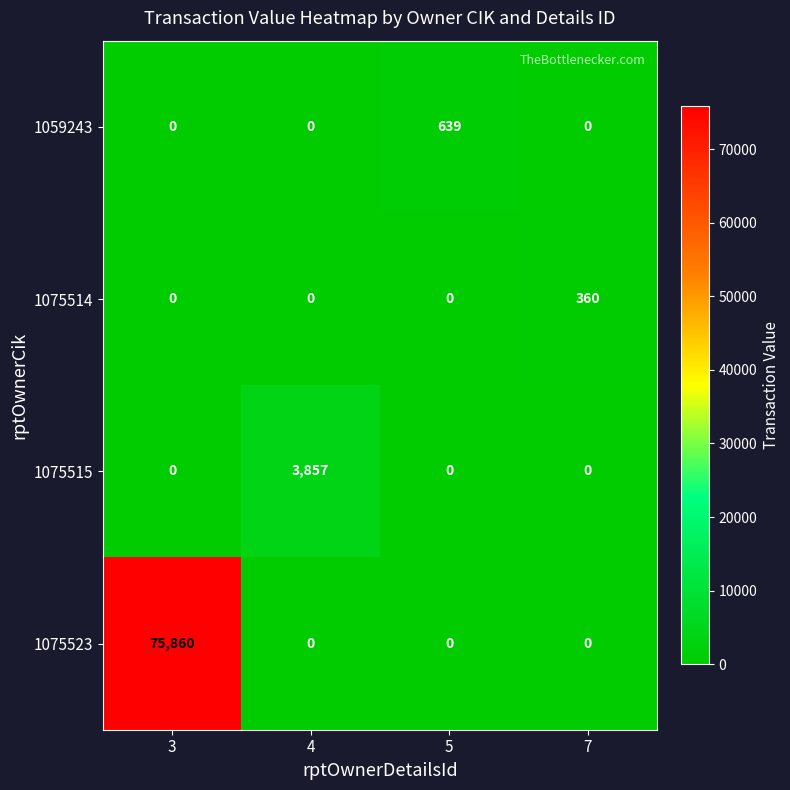

What is the maximum value shown in the chart?

75860